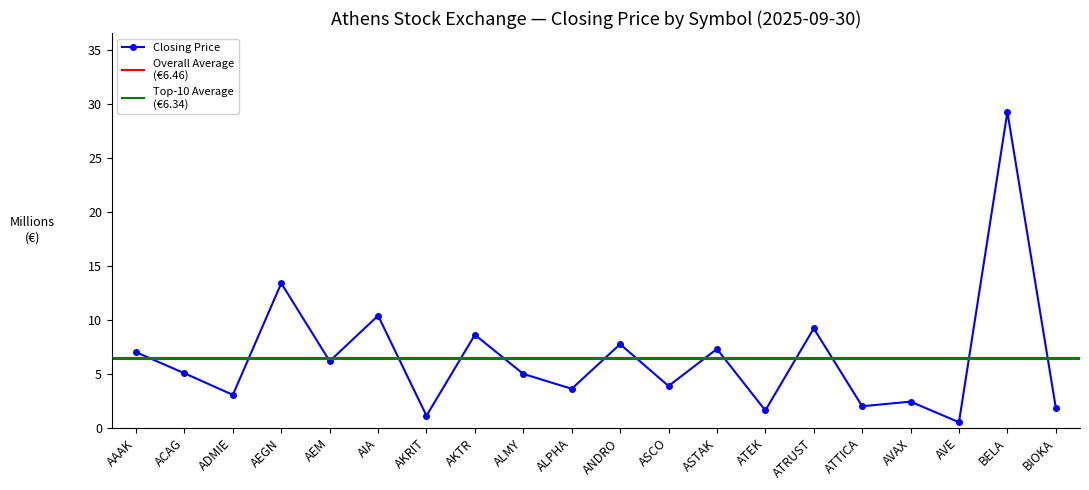

Reading right to left, what are all the values shown in this chart?

1.9	29.2	0.5	2.4	2.0	9.2	1.6	7.3	3.9	7.7	3.6	5.0	8.6	1.1	10.4	6.2	13.4	3.0	5.0	7.0